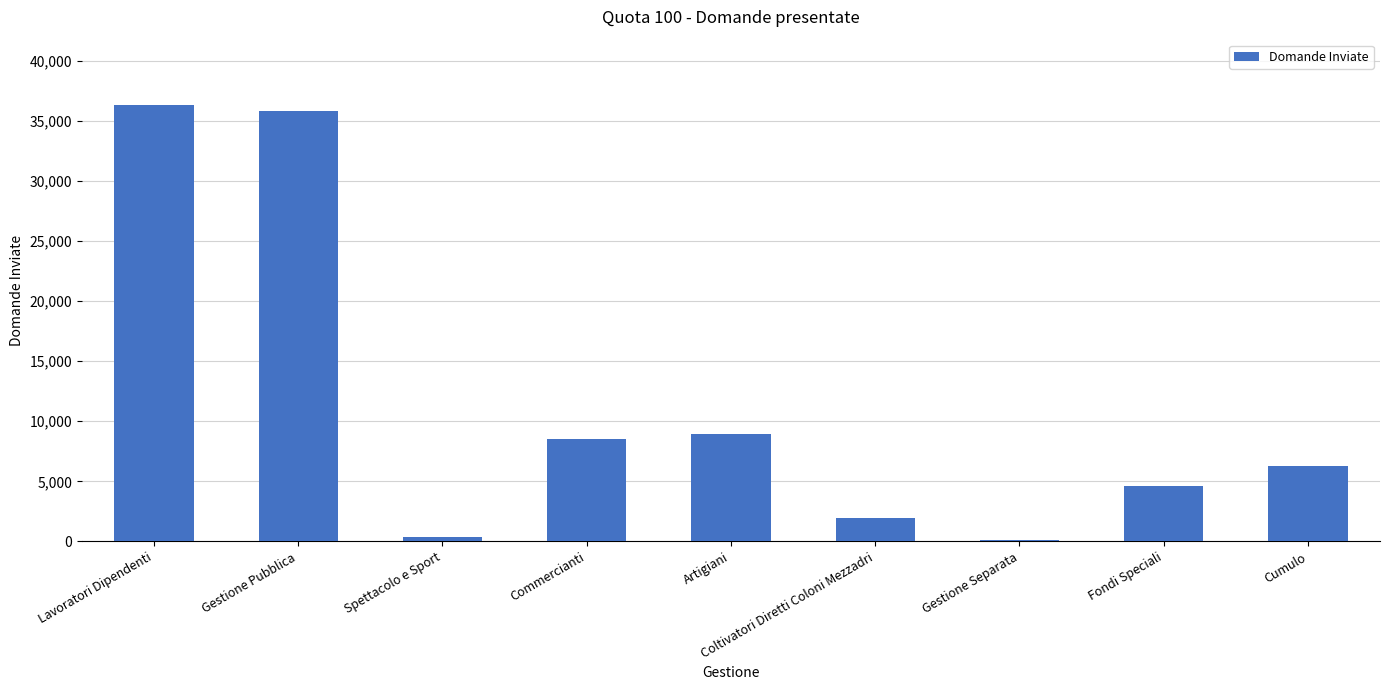

The value at Cumulo is 6279. True or false?

True